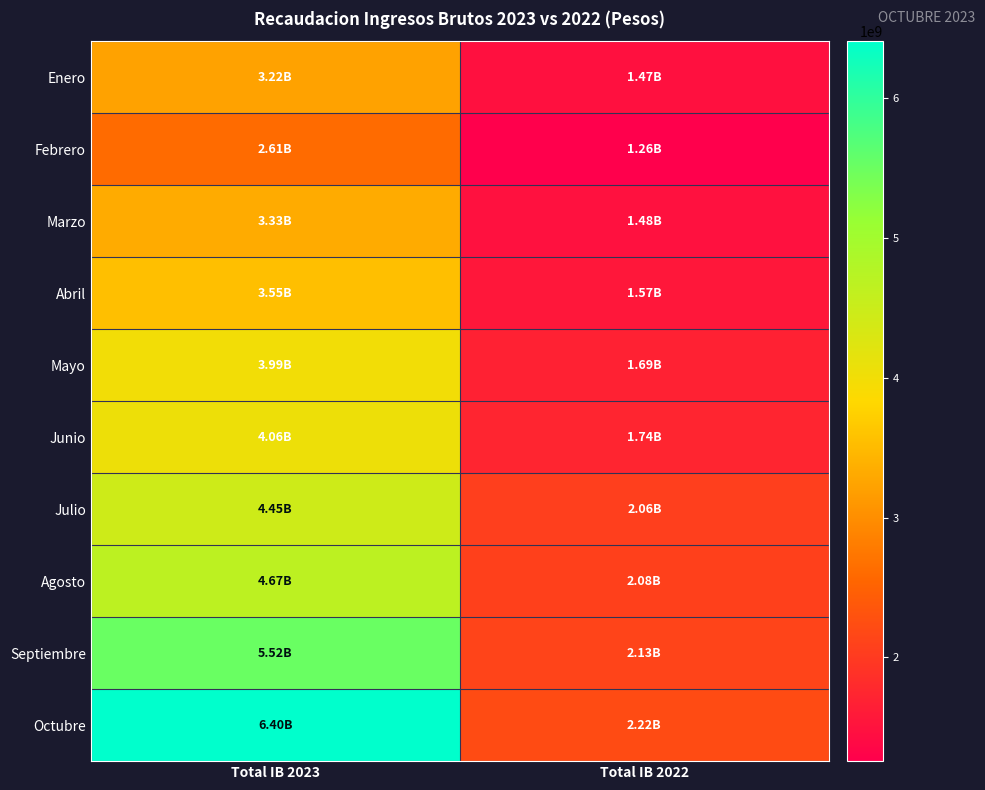

Which series has the largest range (max minus min)?

Octubre